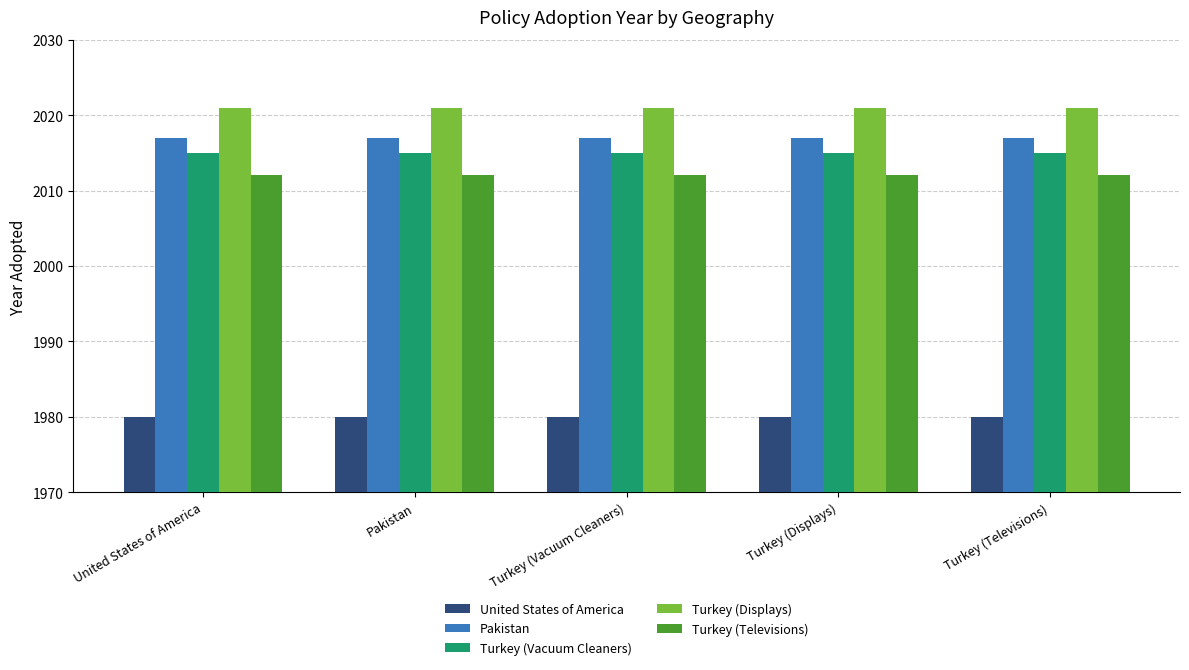

What is the difference between the highest and lowest values at United States of America?

41